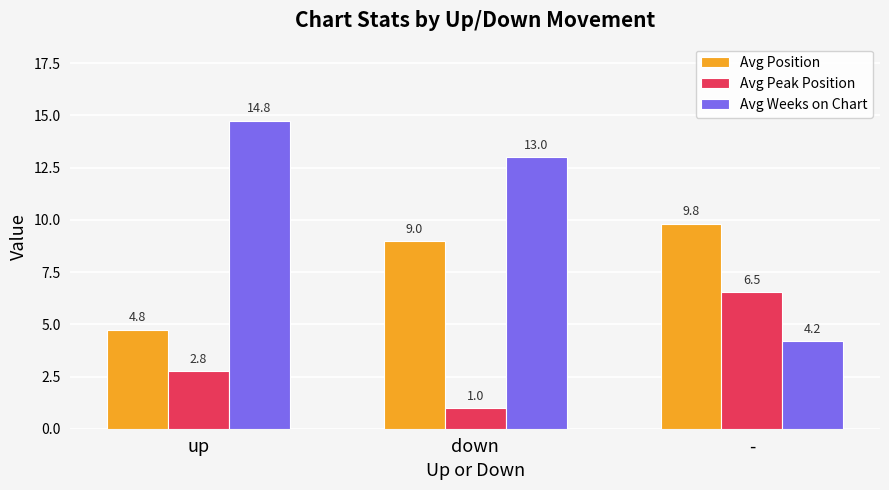

What position from the right is -?

1